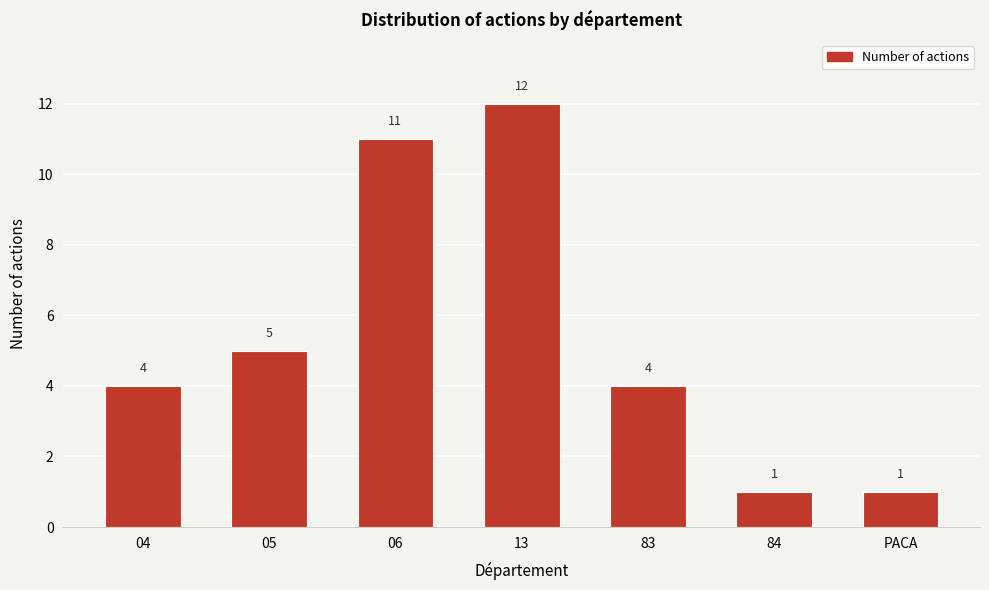

Reading left to right, extract all data points from this chart.

4	5	11	12	4	1	1